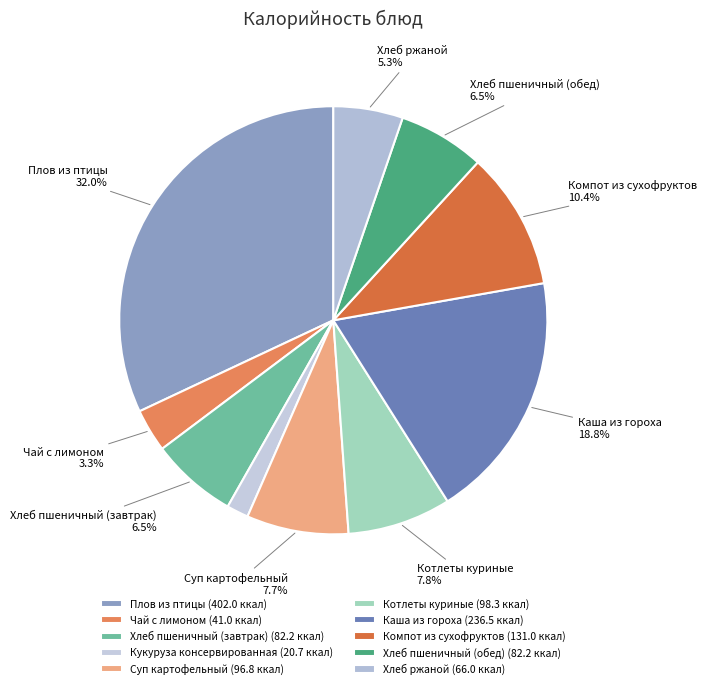

True or false: Хлеб пшеничный (обед) accounts for 7% of the total.

True